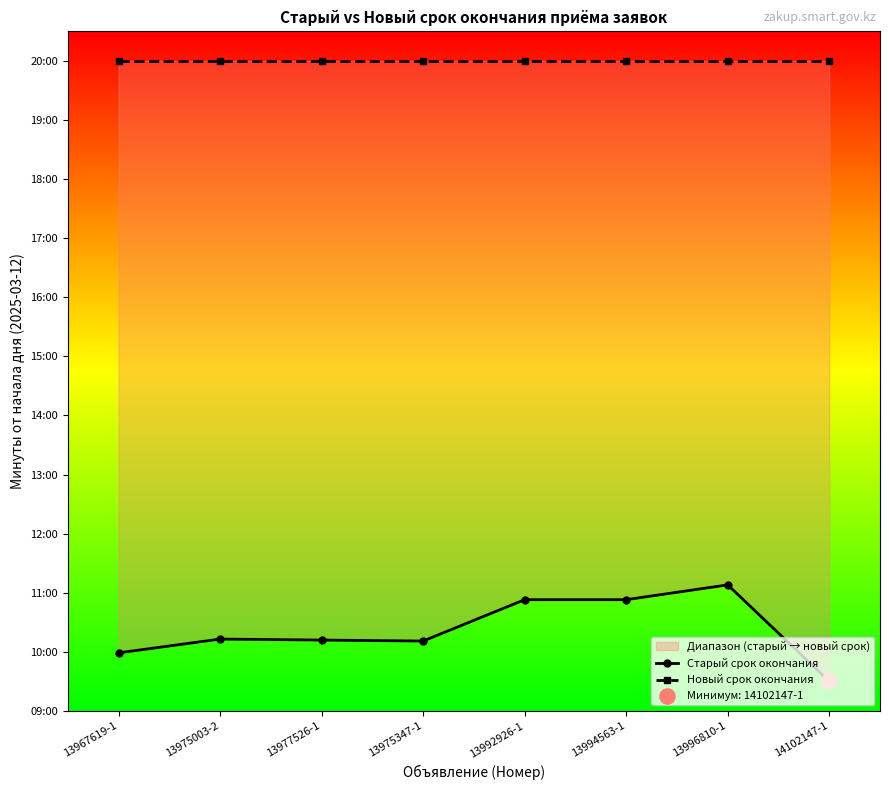

Is the value of Старый срок окончания at 13977526-1 greater than the value of Новый срок окончания at 13975003-2?

No